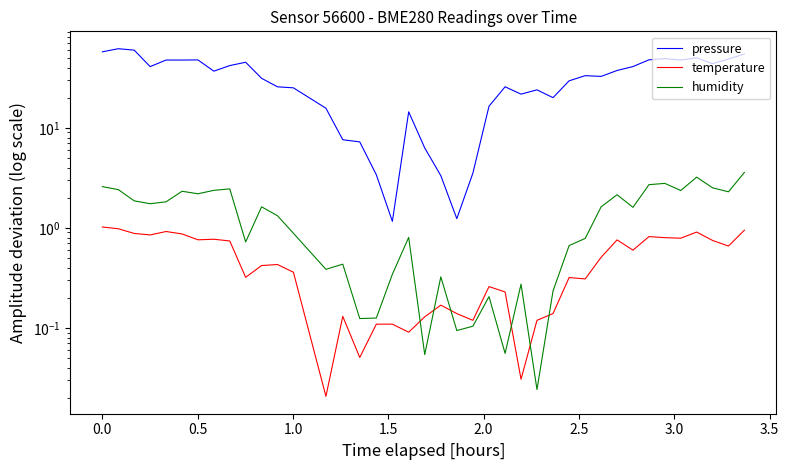

True or false: pressure and humidity cross at least once.

False